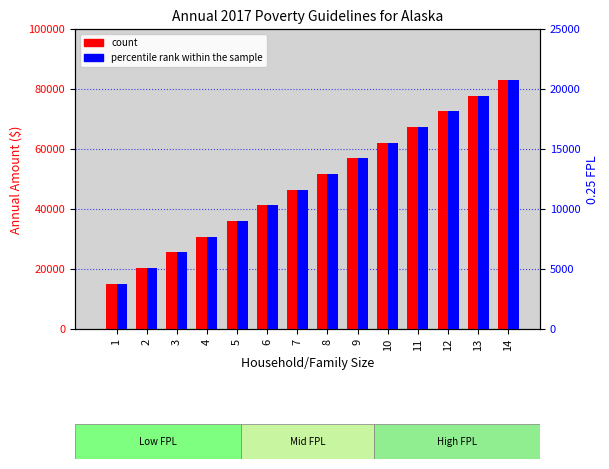

Which category has the lowest value across all series?

1